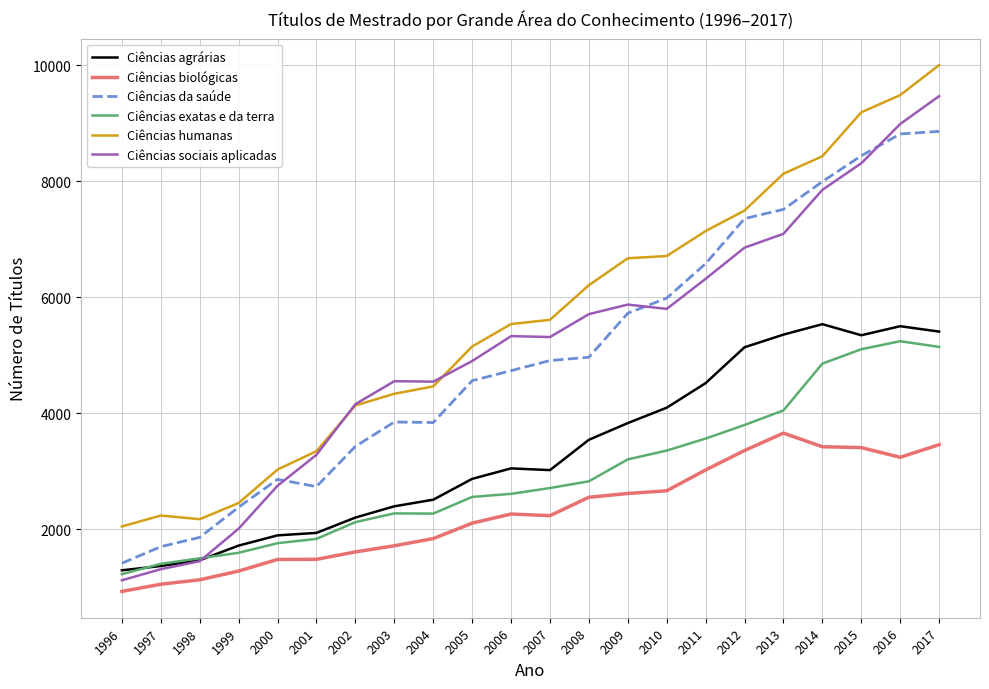

What value does the Ciências agrárias series have at 2008, to the nearest 50?

3550